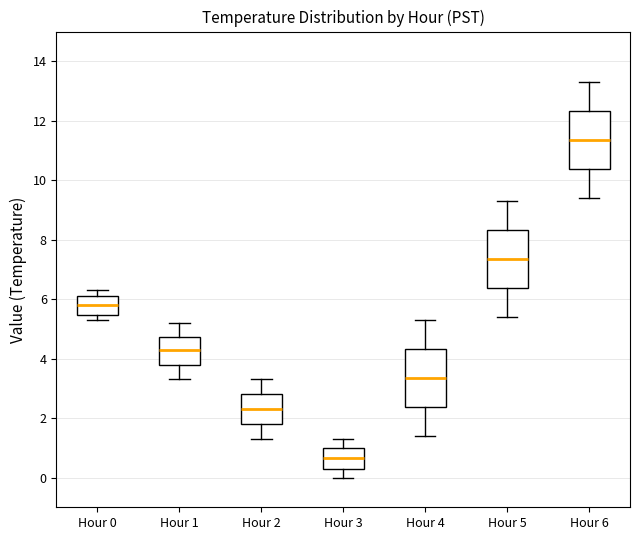

Reading left to right, read every box against the y-axis: the position of its median line, the range the box covers, and the ends of its whiskers. The values are not printed on the chart, so give them approximately, as read against the axis.

Hour 0: median 5.8, box 5.4 to 6.2, whiskers 5.4 (just below the box's lower edge) to 6.4
Hour 1: median 4.4, box 3.8 to 4.8, whiskers 3.4 to 5.2
Hour 2: median 2.4, box 1.8 to 2.8, whiskers 1.4 to 3.4
Hour 3: median 0.6, box 0.4 to 1.0, whiskers 0.0 to 1.4
Hour 4: median 3.4, box 2.4 to 4.4, whiskers 1.4 to 5.4
Hour 5: median 7.4, box 6.4 to 8.4, whiskers 5.4 to 9.4
Hour 6: median 11.4, box 10.4 to 12.4, whiskers 9.4 to 13.4